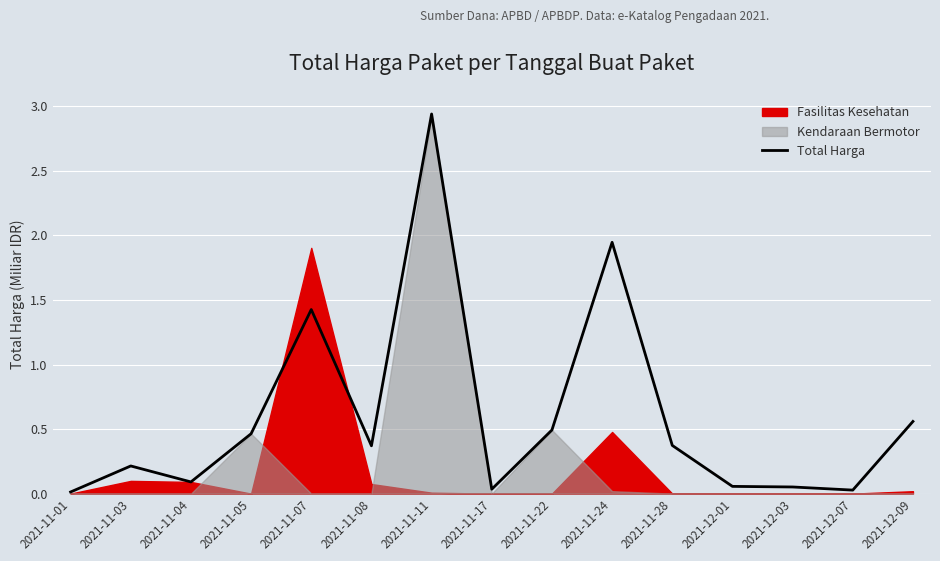

Reading left to right, list all the values displayed in this chart.

0.0	0.2	0.1	0.5	1.4	0.4	2.9	0.0	0.5	1.9	0.4	0.1	0.1	0.0	0.6